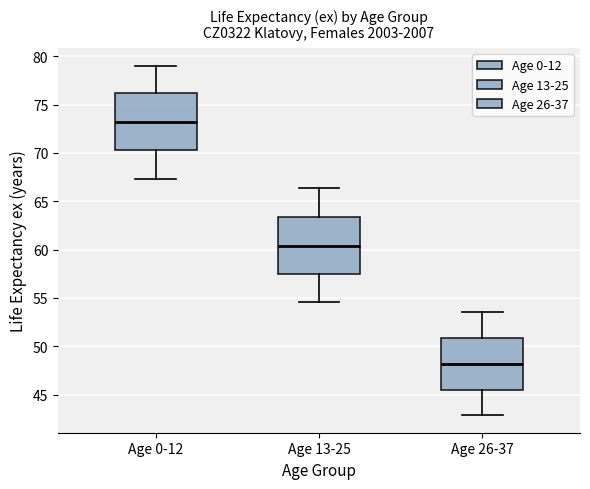

Reading left to right, read every box against the y-axis: the position of its median line, the range the box covers, and the ends of its whiskers. The values are not printed on the chart, so give them approximately, as read against the axis.

Age 0-12: median 73.0, box 70.5 to 76.0, whiskers 67.5 to 79.0
Age 13-25: median 60.5, box 57.5 to 63.5, whiskers 54.5 to 66.5
Age 26-37: median 48.0, box 45.5 to 51.0, whiskers 43.0 to 53.5